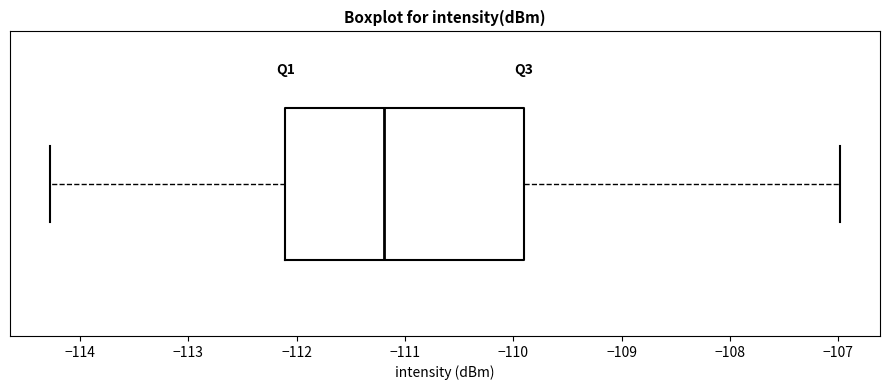

Read this box plot against the x-axis: the position of the median line, the range covered by the box, and the ends of both whiskers. The values are not printed on the chart, so give them approximately, as read against the axis.

median -111.2, box -112.1 to -109.9, whiskers -114.3 to -107.0